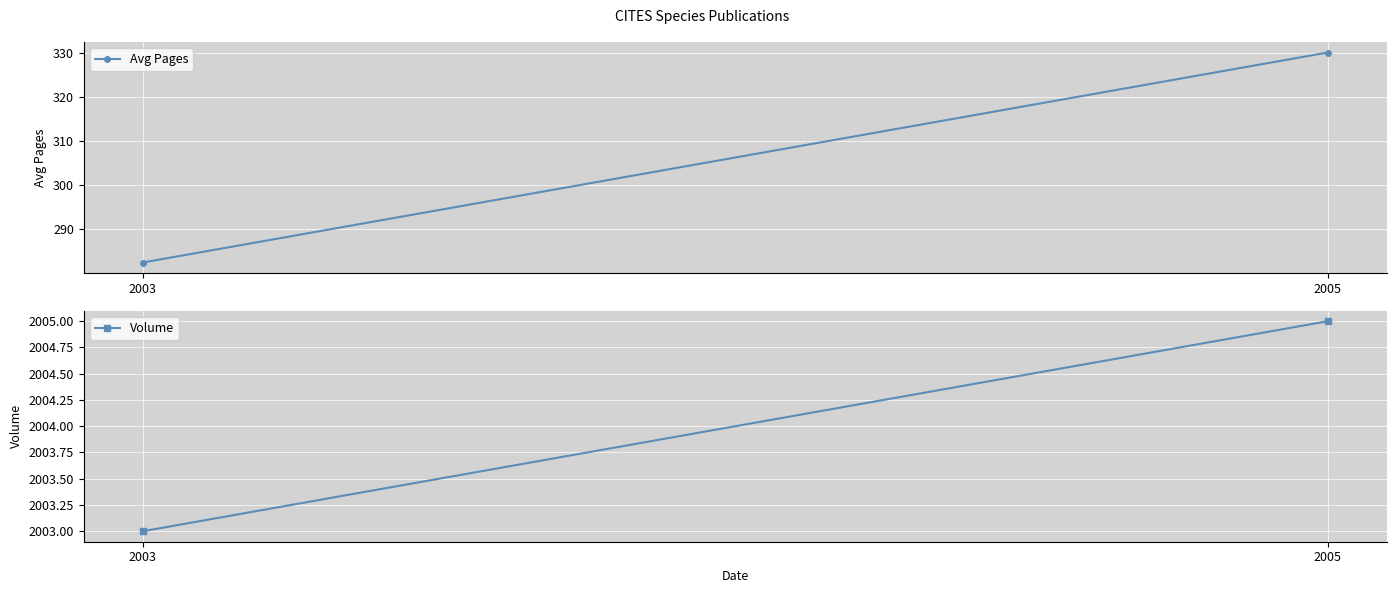

Reading left to right, extract all data points from this chart.

Avg Pages: 2003=282.5	2005=330.0
Volume: 2003=2003.0	2005=2005.0